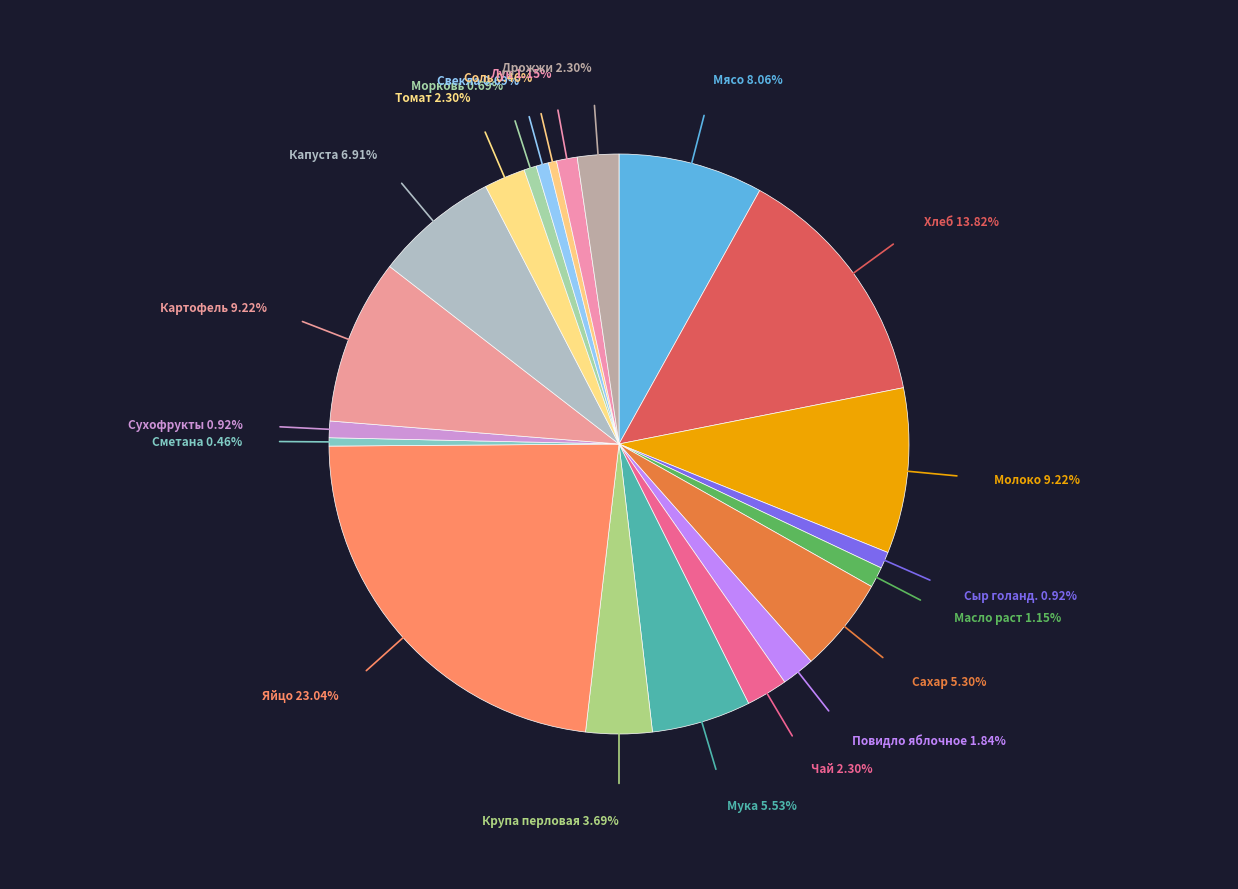

How many segments does this pie chart have?

21